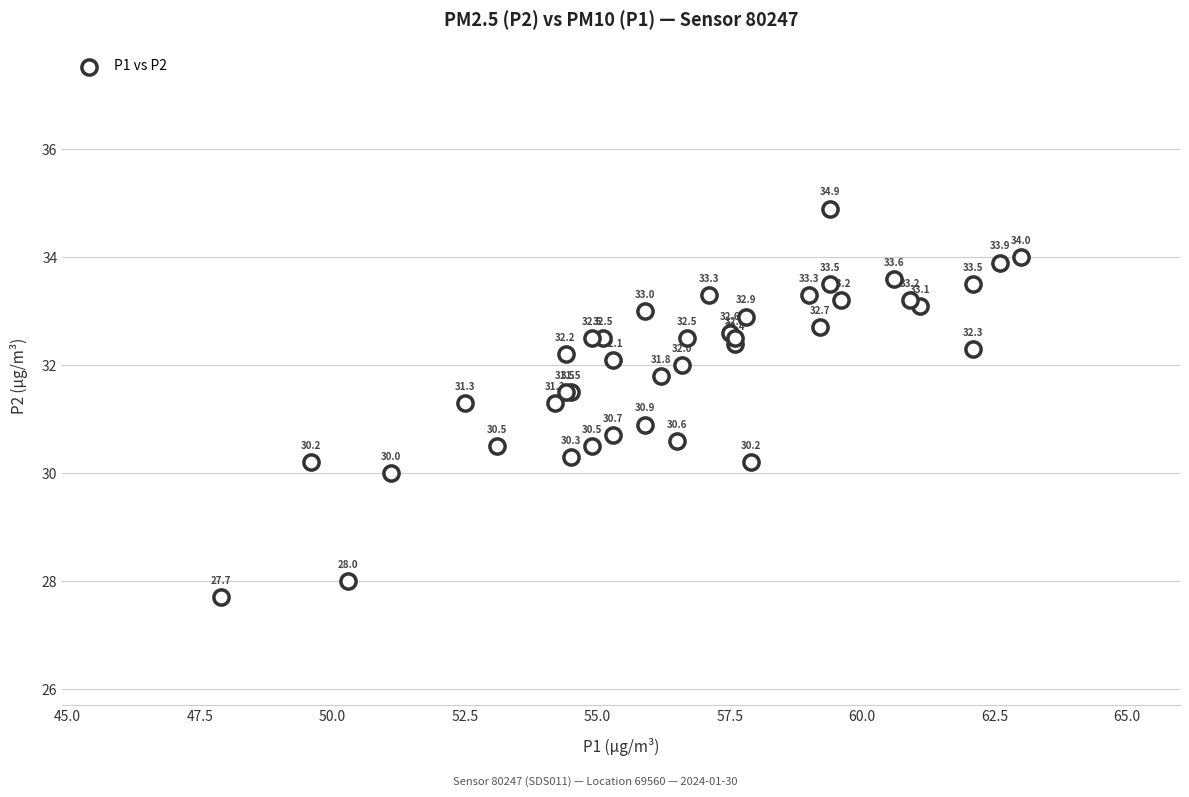

What Y value in the scatter plot is closest to 31?

30.9